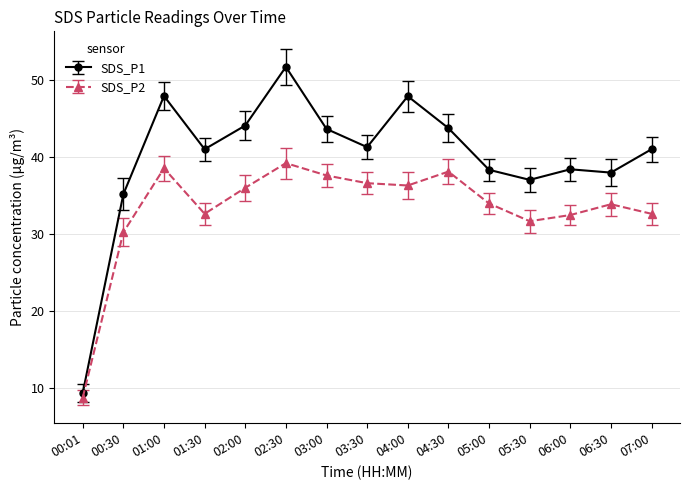

What is the sum of the SDS_P2 values at 01:00 and 06:00?

71.0